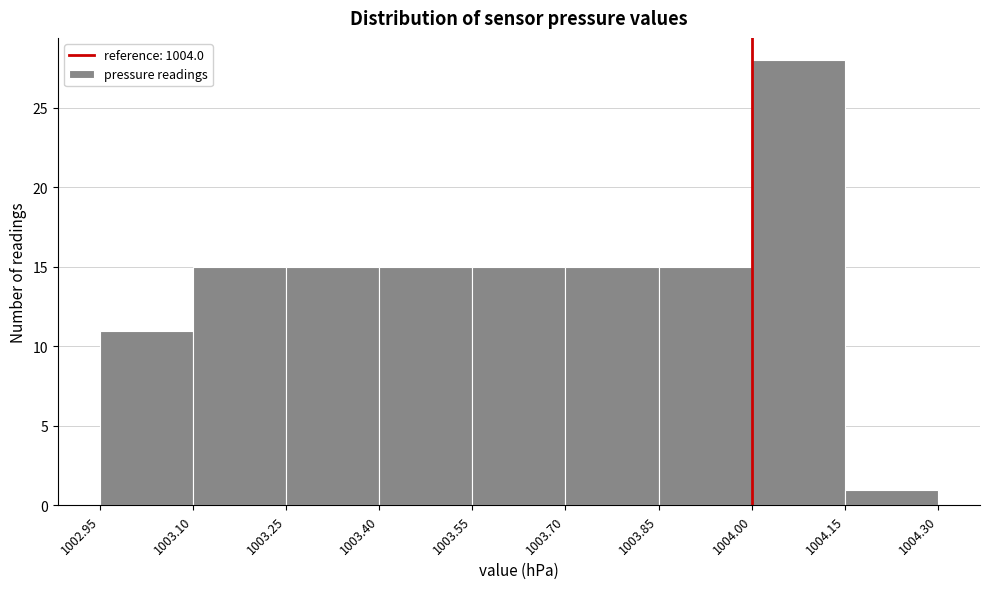

Reading left to right, transcribe this chart: for each bar, give the range it covers on the x-axis and its height. The values are not printed on the chart, so give them approximately, as read against the axis.

1002.95 to 1003.10: 11
1003.10 to 1003.25: 15
1003.25 to 1003.40: 15
1003.40 to 1003.55: 15
1003.55 to 1003.70: 15
1003.70 to 1003.85: 15
1003.85 to 1004.00: 15
1004.00 to 1004.15: 28
1004.15 to 1004.30: 1